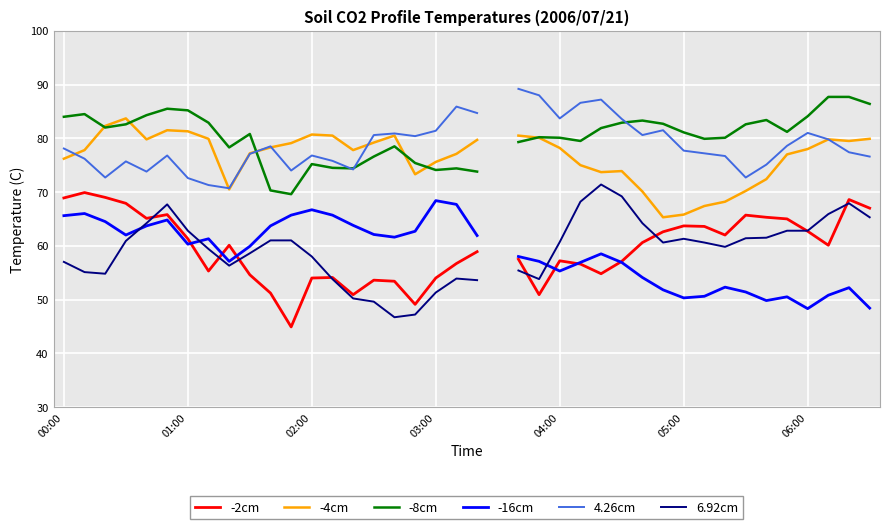

The -4cm series shows 124.9 at 03:00. True or false?

False